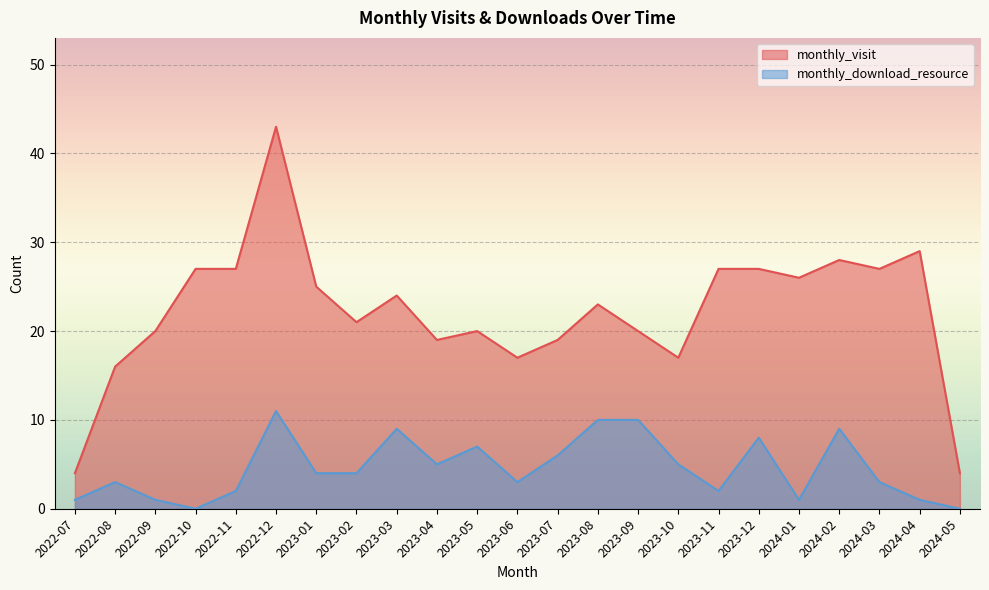

List the series in order of their peak value, lowest first.

monthly_download_resource, monthly_visit